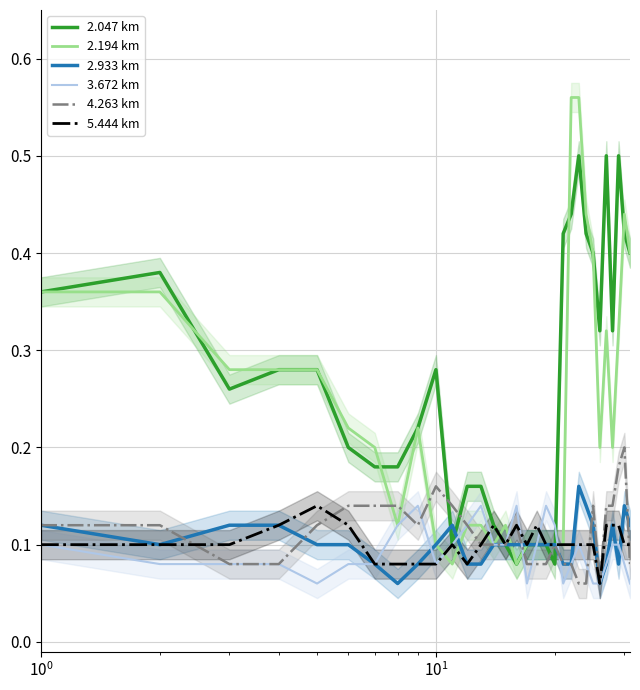

What is the maximum value for 2.047 km?

0.5